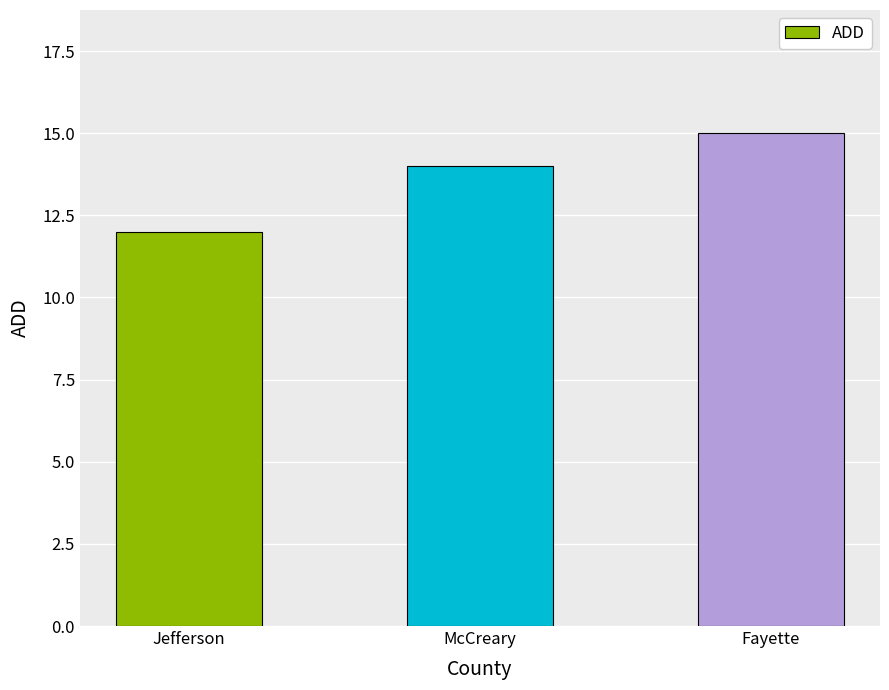

Which category has the lowest value across all series?

Jefferson